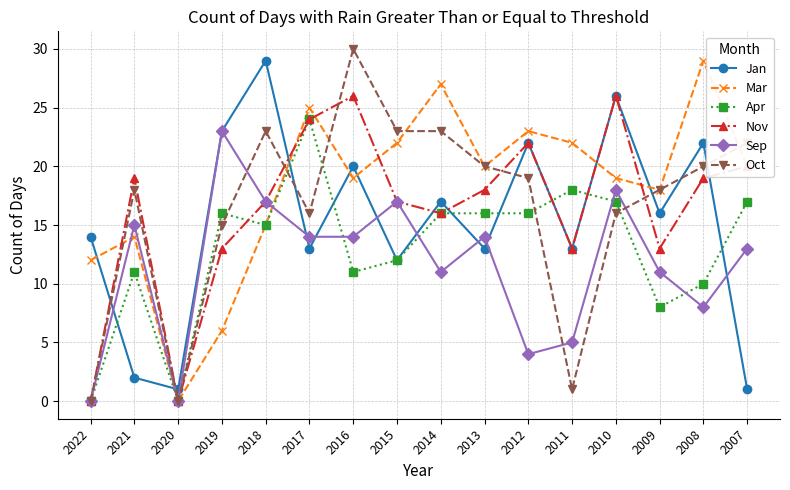

How many intersections are there between Jan and Oct?

7